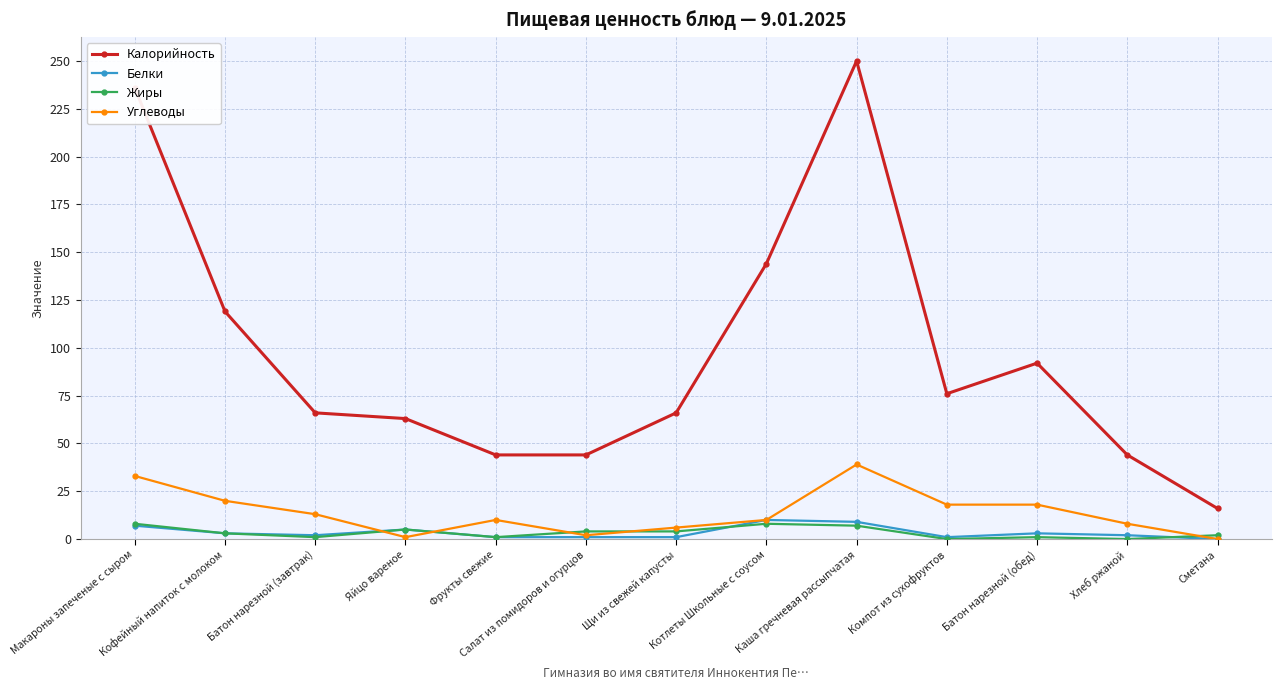

How many categories are shown in the chart?

13